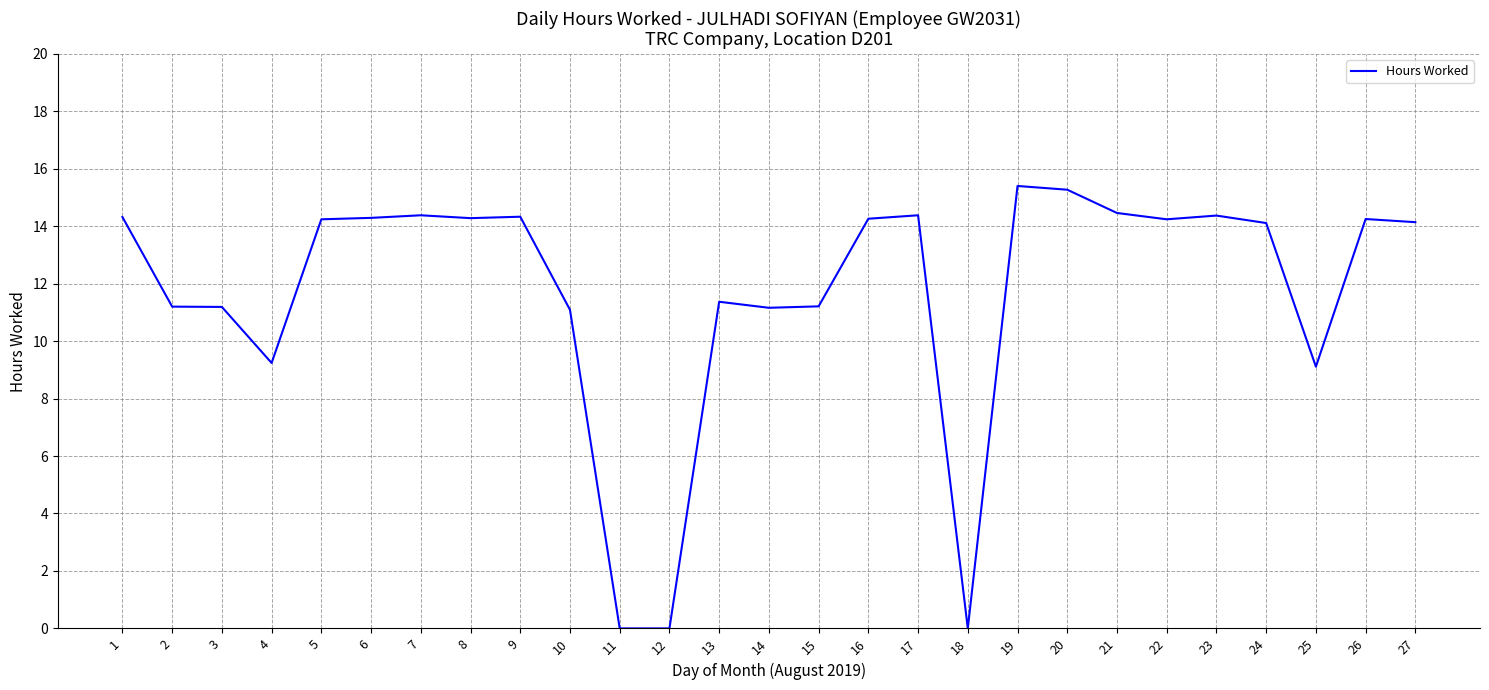

The value at 19 is 4.5. True or false?

False